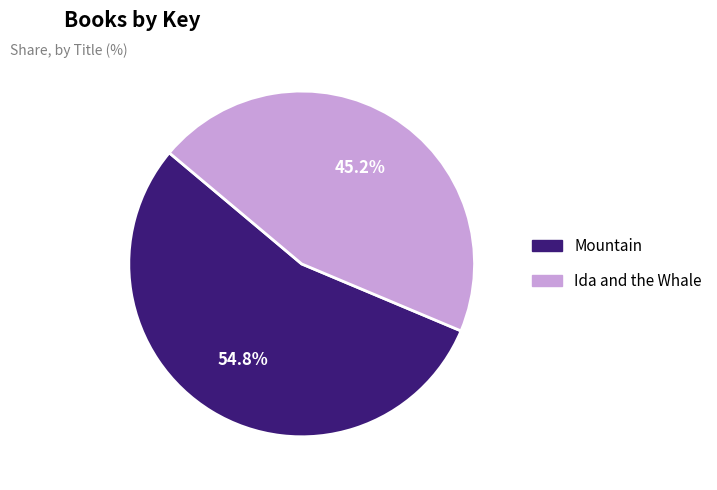

What is the ratio of the value at Ida and the Whale to the value at Mountain?

0.8